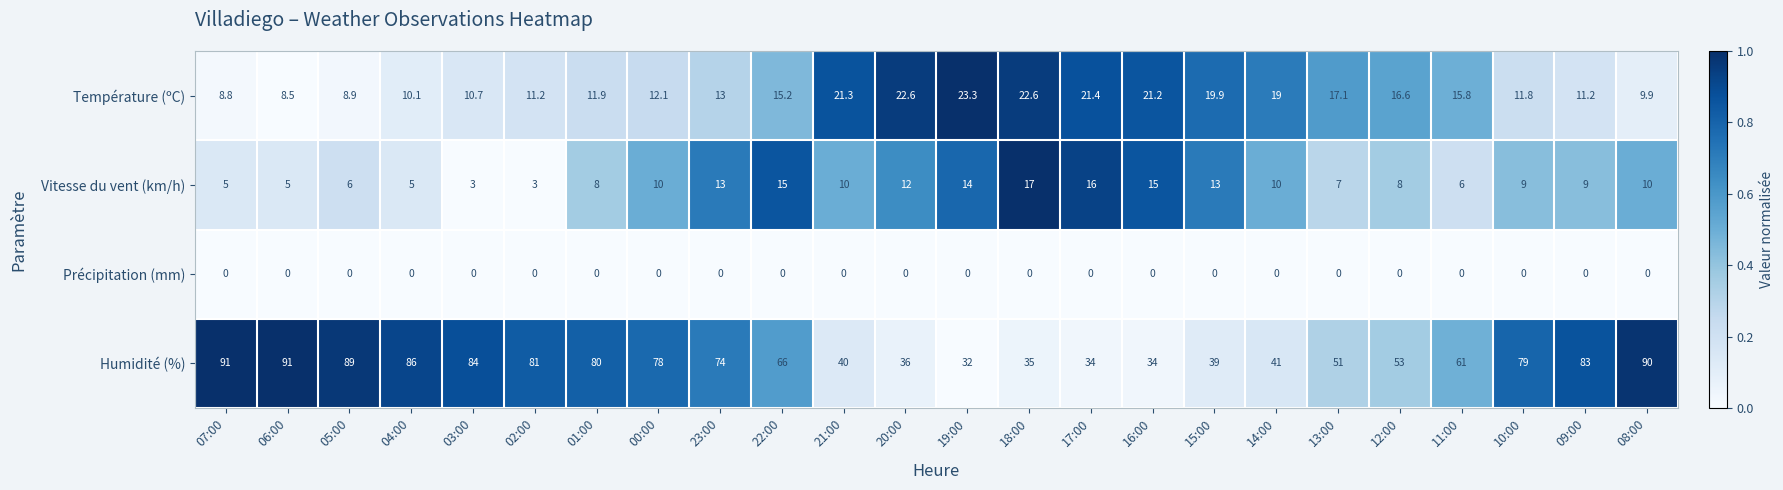

Between 07:00 and 03:00, which series saw the biggest shift?

Humidité (%)